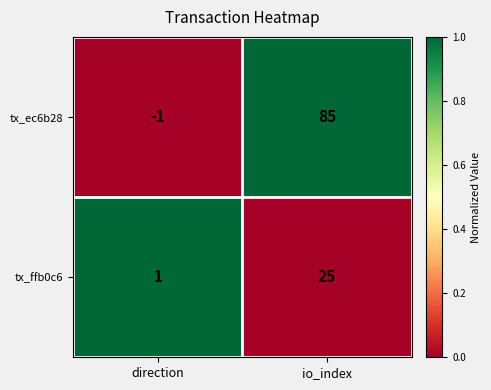

At which category does the chart reach its minimum across all series?

direction